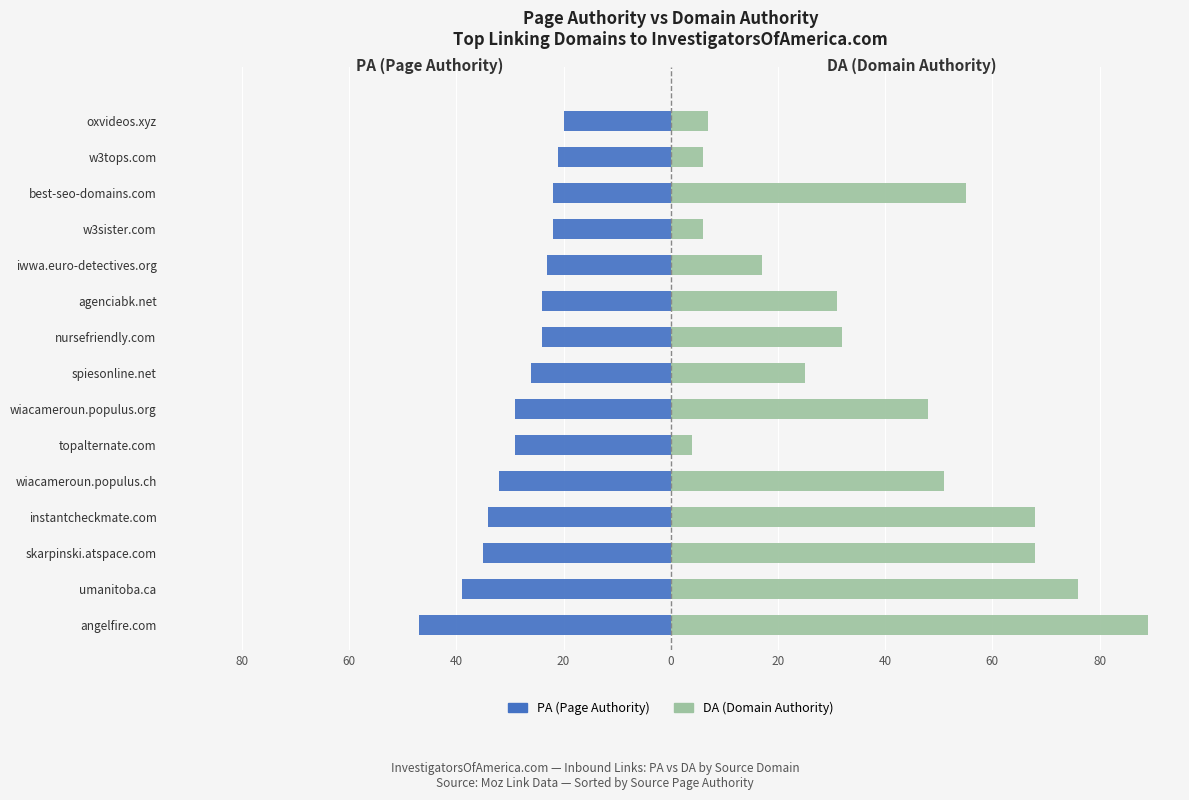

Which series has the largest range (max minus min)?

DA (Domain Authority)